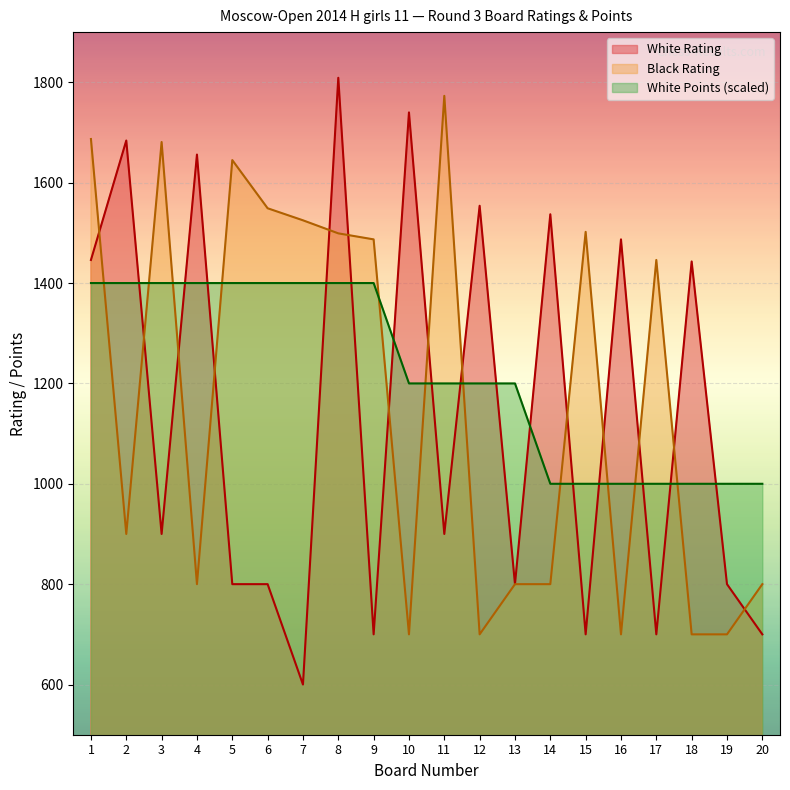

Reading left to right, list all the values displayed in this chart.

White Rating: 1446	1684	900	1656	800	800	600	1809	700	1740	900	1554	800	1537	700	1487	700	1443	800	700
Black Rating: 1687	900	1681	800	1645	1549	1525	1499	1487	700	1773	700	800	800	1502	700	1446	700	700	800
White Points: 1400	1400	1400	1400	1400	1400	1400	1400	1400	1200	1200	1200	1200	1000	1000	1000	1000	1000	1000	1000